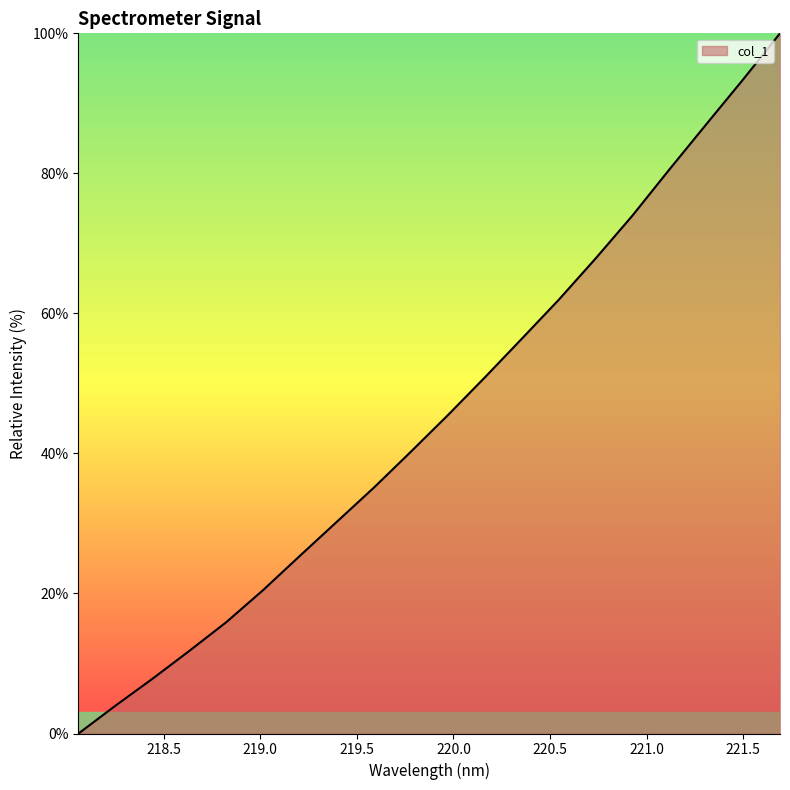

What is the difference between the maximum and minimum values?

100.0